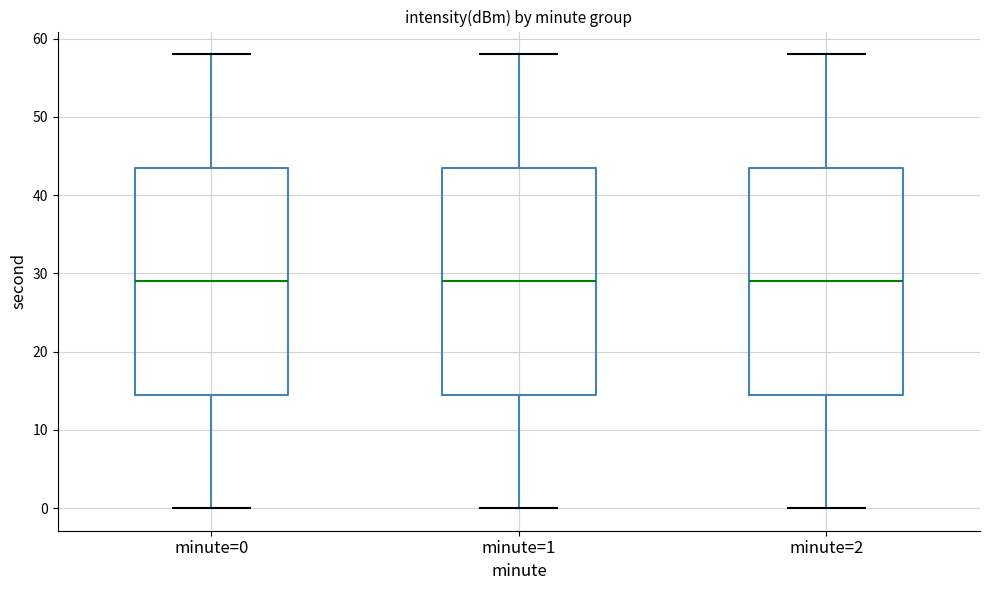

Reading left to right, read every box against the y-axis: the position of its median line, the range the box covers, and the ends of its whiskers. The values are not printed on the chart, so give them approximately, as read against the axis.

minute=0: median 29, box 15 to 44, whiskers 0 to 58
minute=1: median 29, box 15 to 44, whiskers 0 to 58
minute=2: median 29, box 15 to 44, whiskers 0 to 58